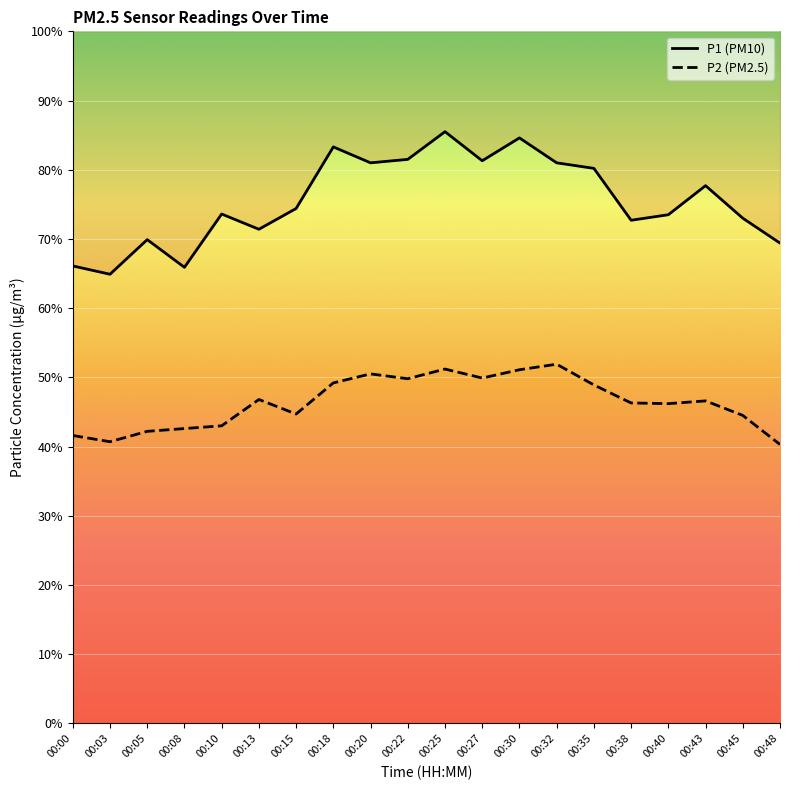

The value of P2 (PM2.5) at 00:45 is 44.5. True or false?

True